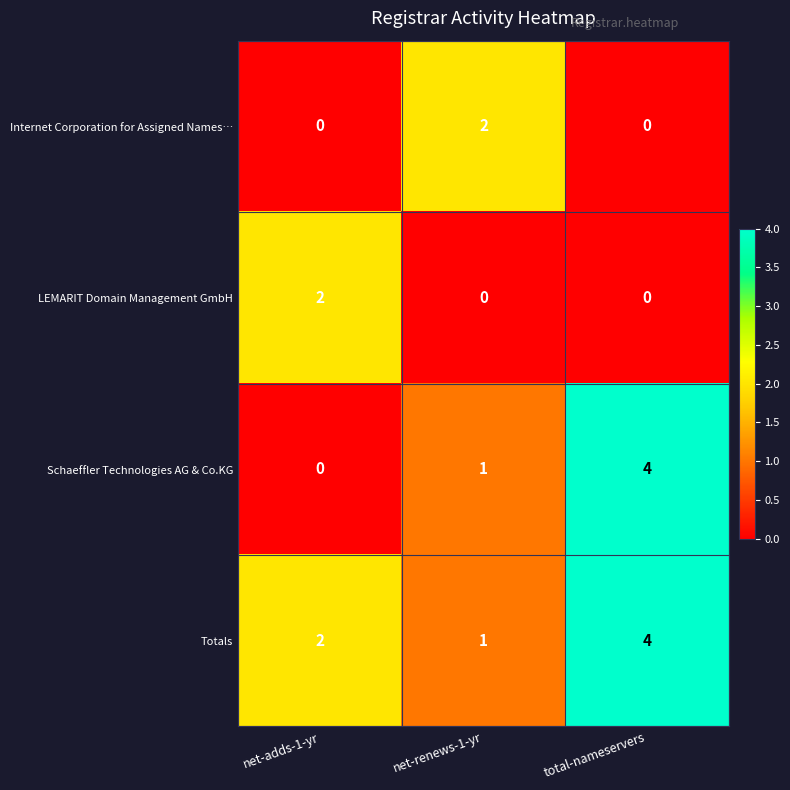

At which category is the sum across all series the highest?

total-nameservers